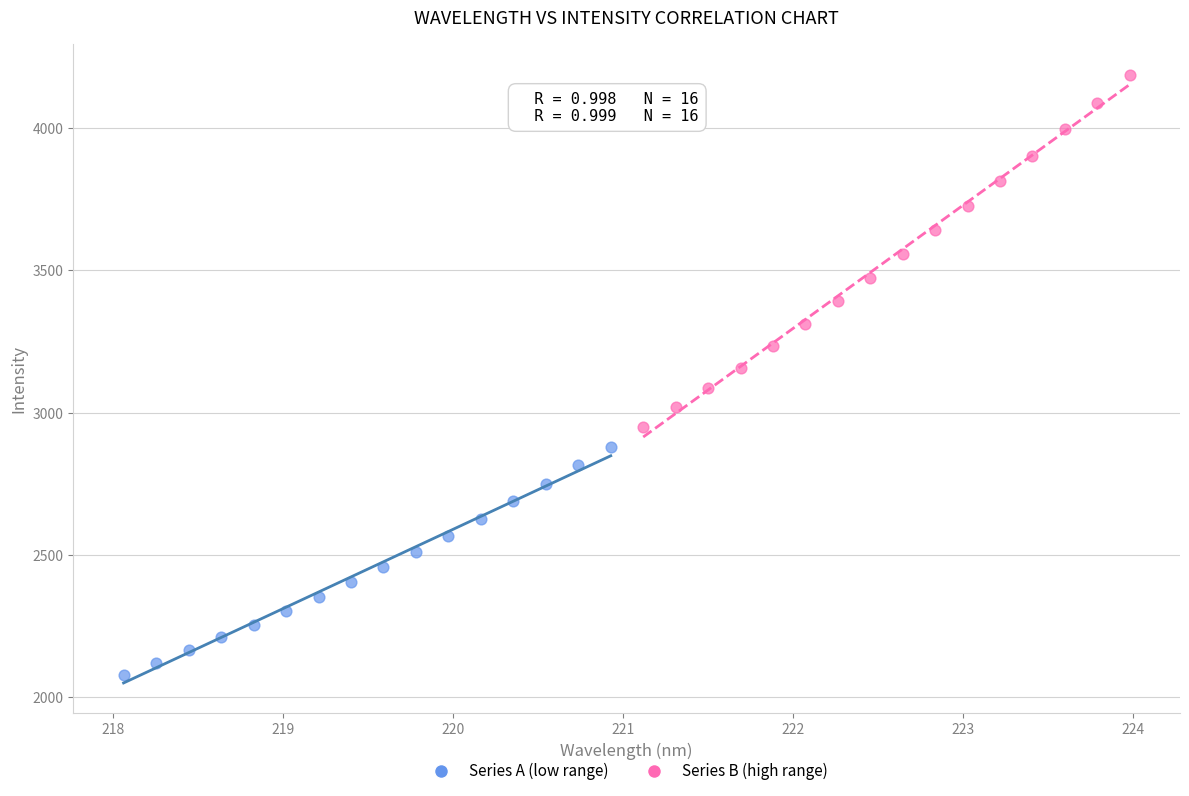

Which series reaches the minimum Y coordinate?

Series A (low range)